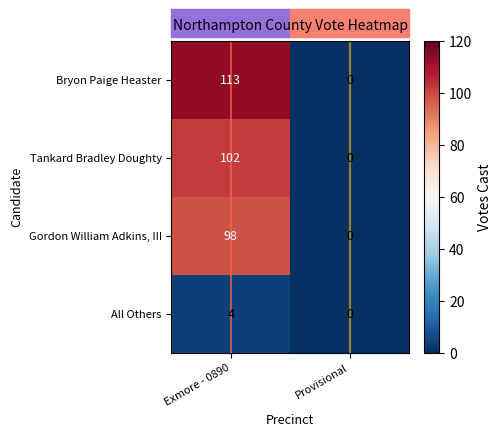

At which category is the sum across all series the highest?

Exmore - 0890